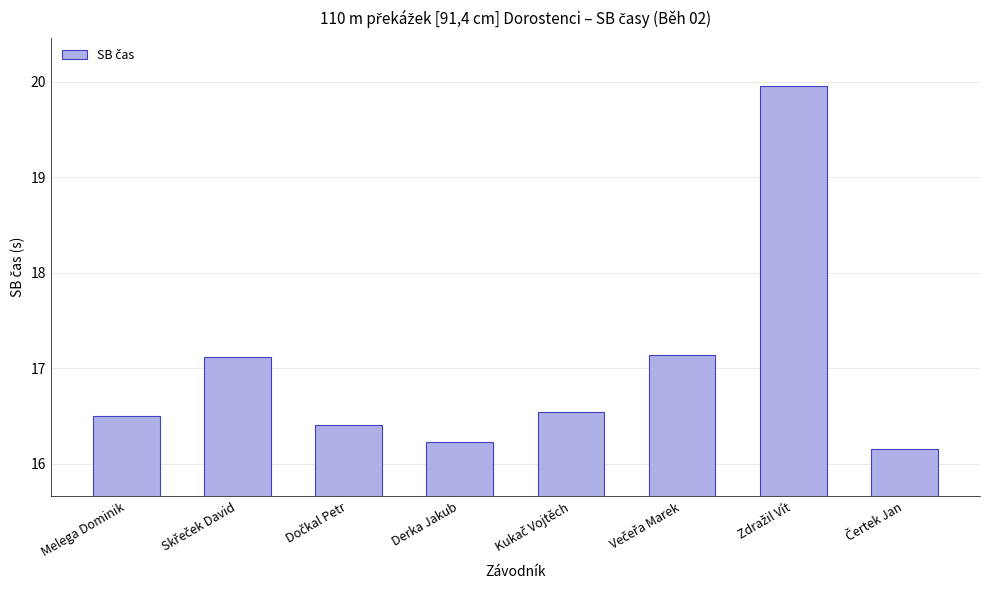

The chart shows a value of 10.1 at Melega Dominik. True or false?

False